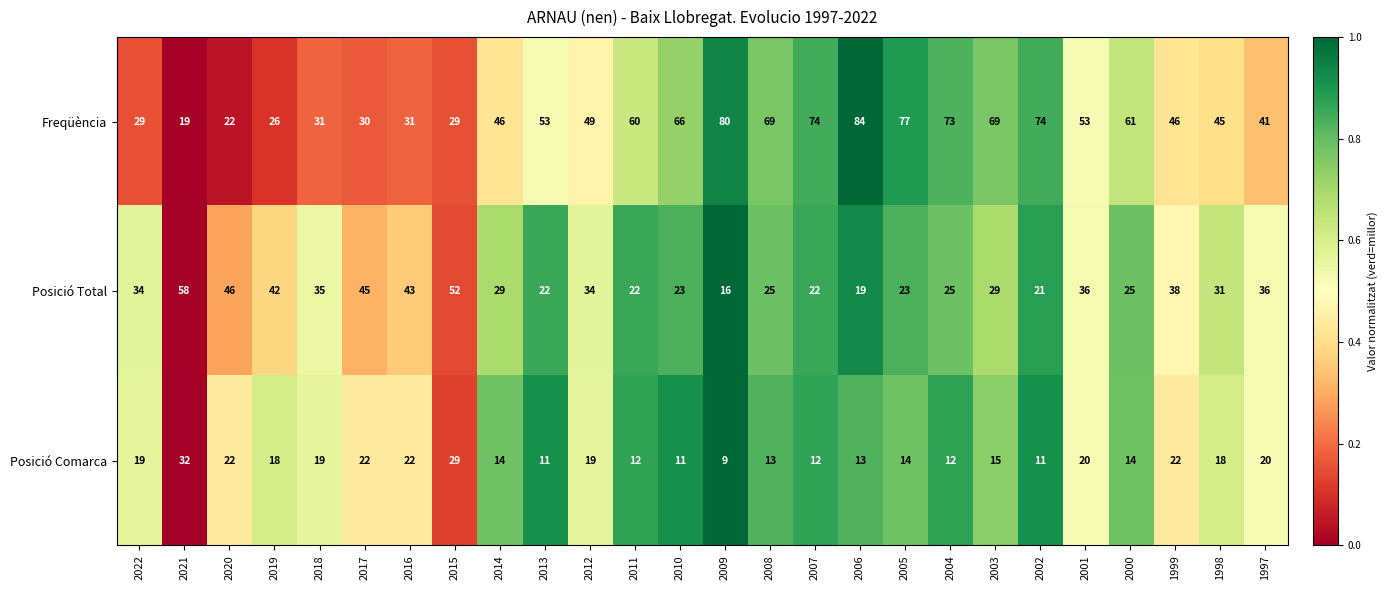

List the series in order of their overall mean, lowest first.

Posició Comarca, Posició Total, Freqüència